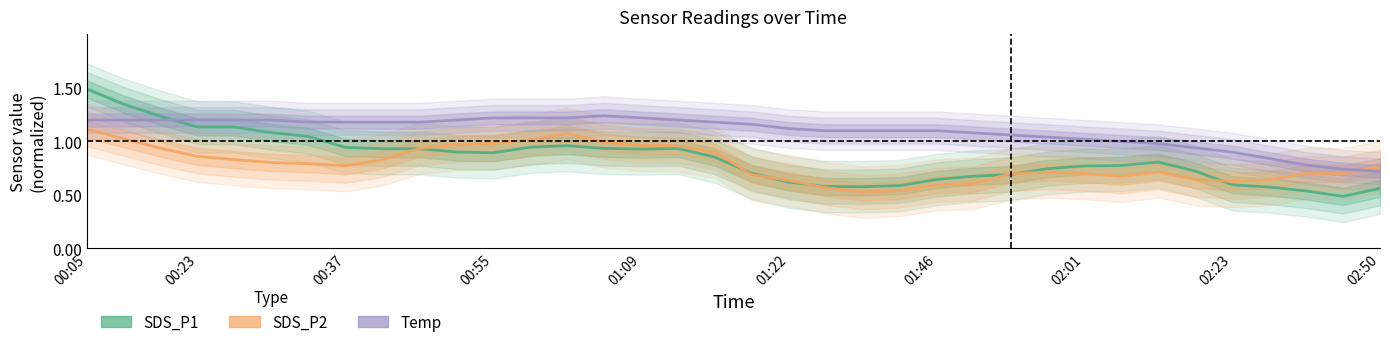

How many times do SDS_P1 and SDS_P2 cross each other?

7